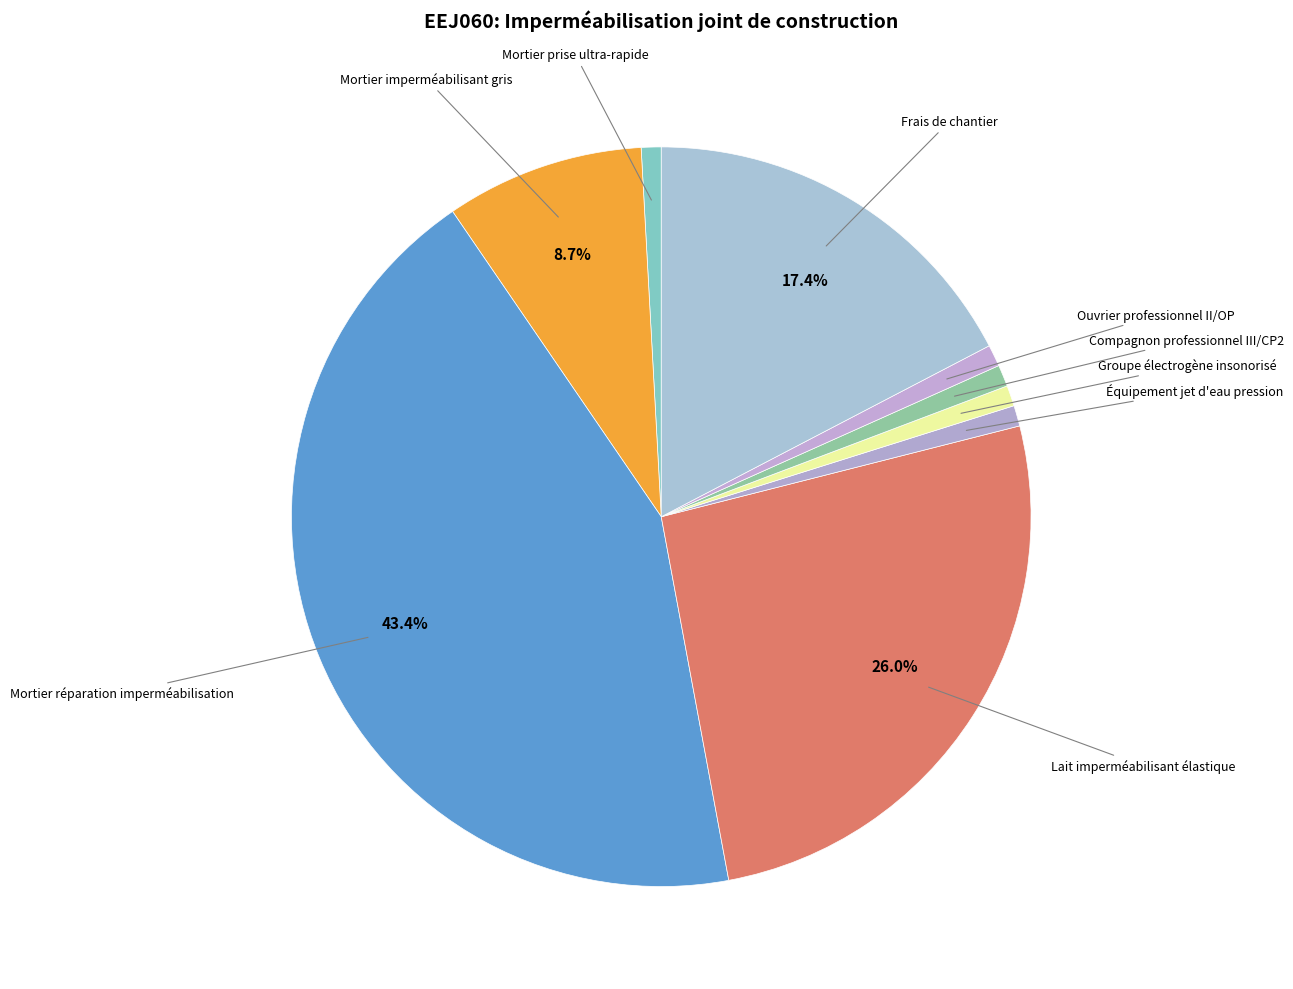

What is the largest slice in the pie chart?

Mortier réparation imperméabilisation